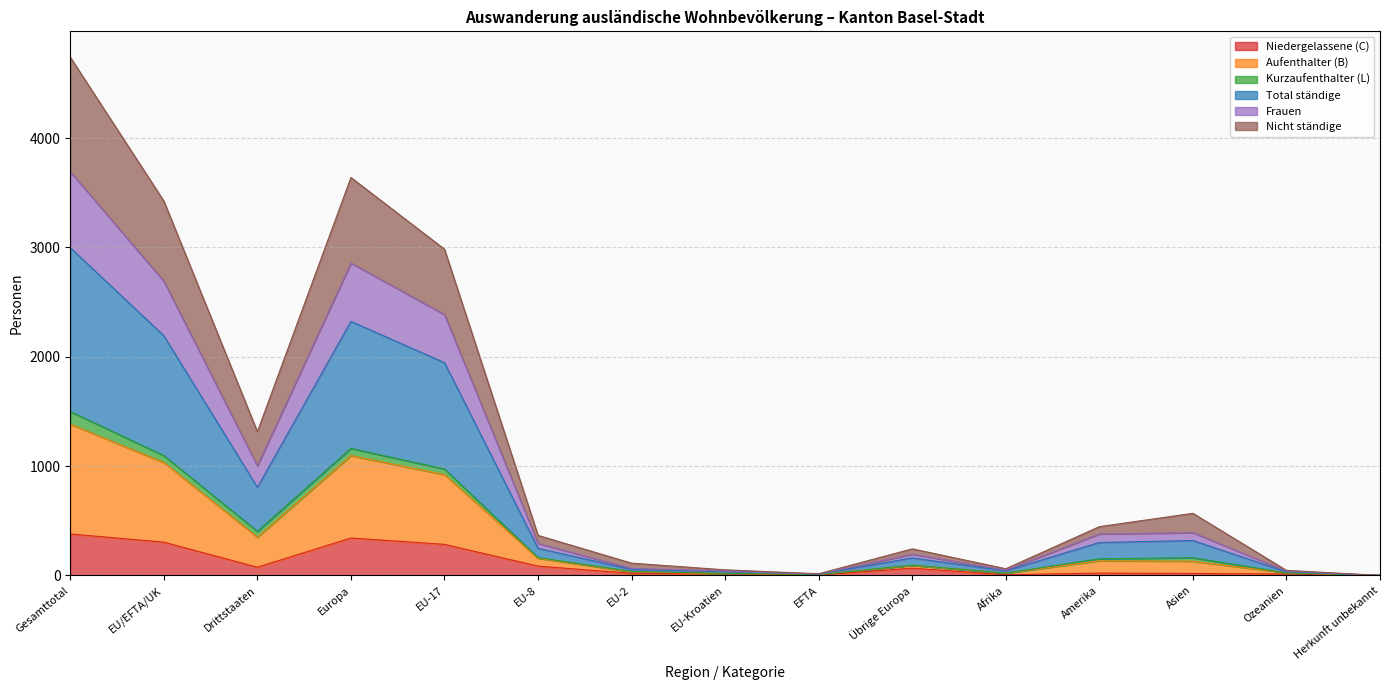

What is the spread (max minus min) of values at Amerika?

425